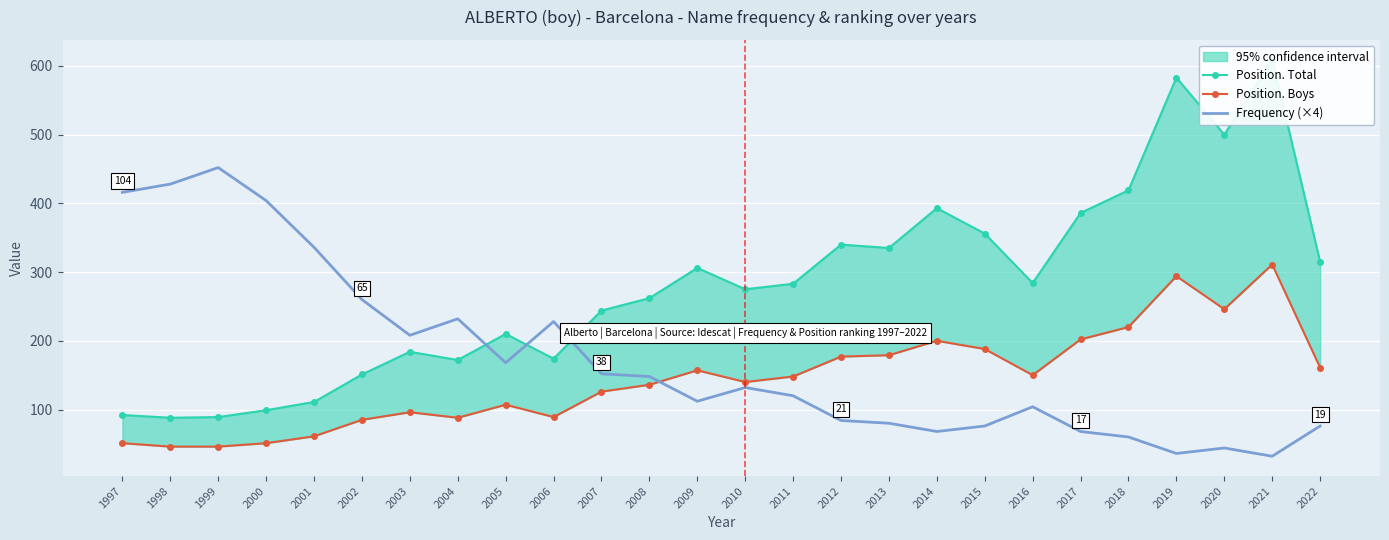

What is the value of the Frequency (×4) point at the 17th from the left?

80